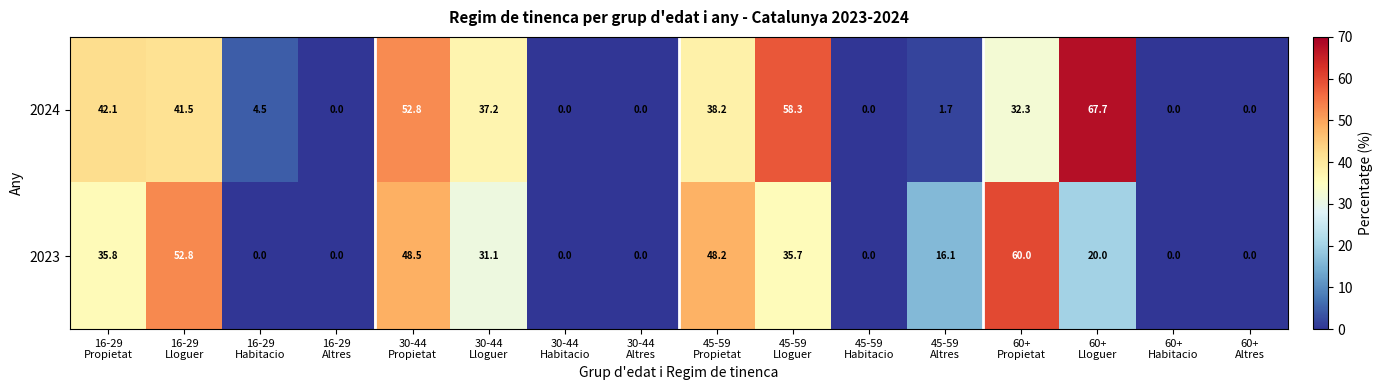

What is the maximum value for 2023?

60.0